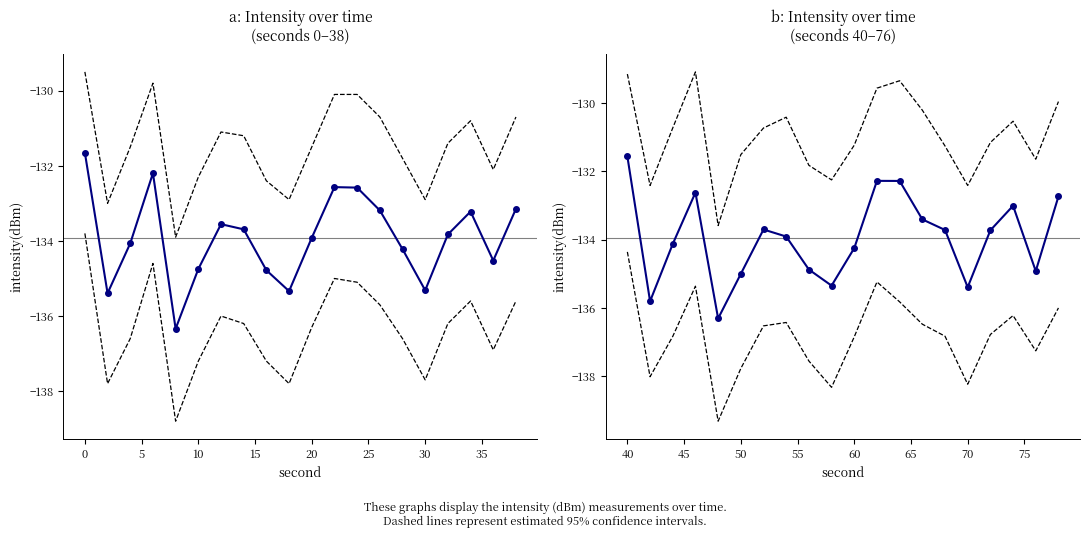

Rank the series at 25 from lowest to highest value.

lower 95% CI, intensity(dBm), upper 95% CI